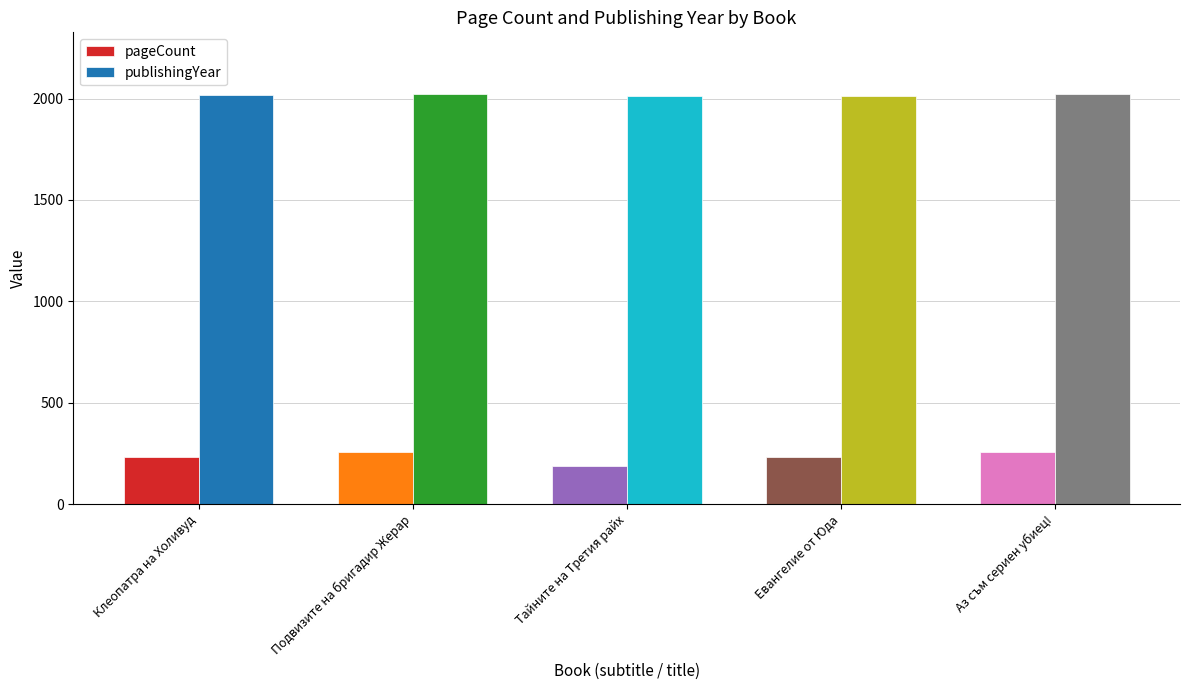

What is the value of the pageCount bar at the 5th from the left?

256